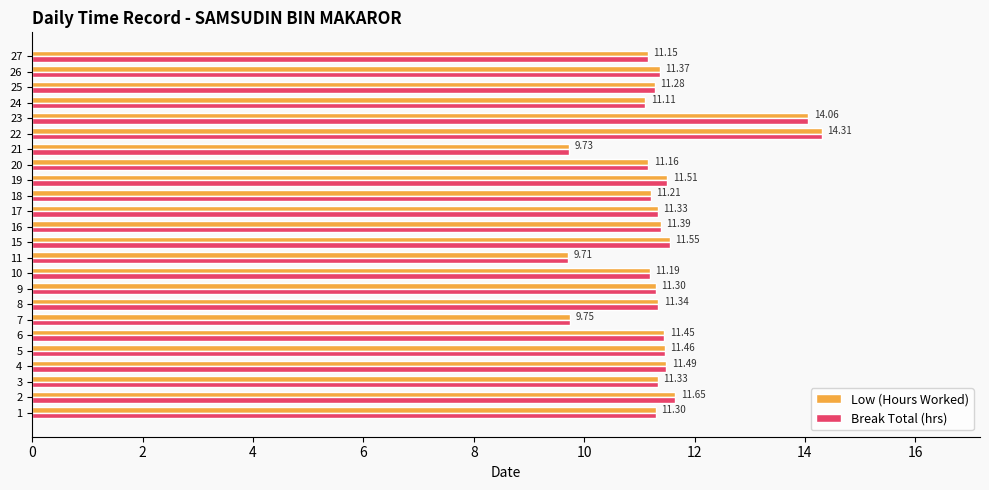

At which category is the sum across all series the highest?

22